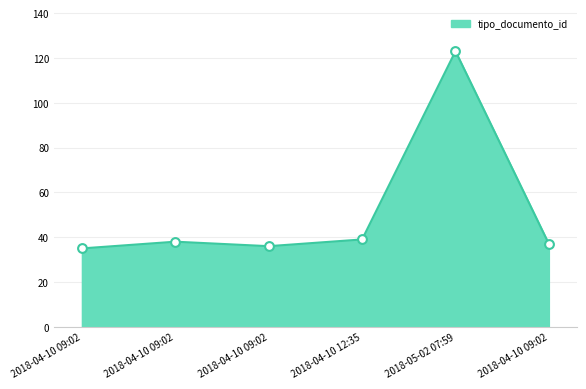

What is the change in value from 2018-04-10 09:02 to 2018-04-10 09:02?

+1